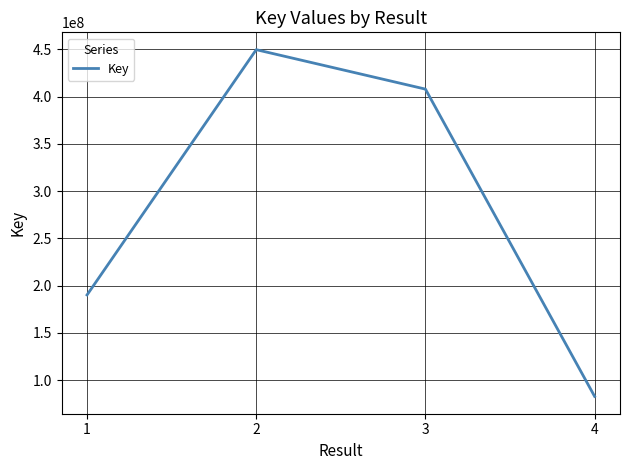

True or false: there are more than 0 points higher than both neighbors.

True